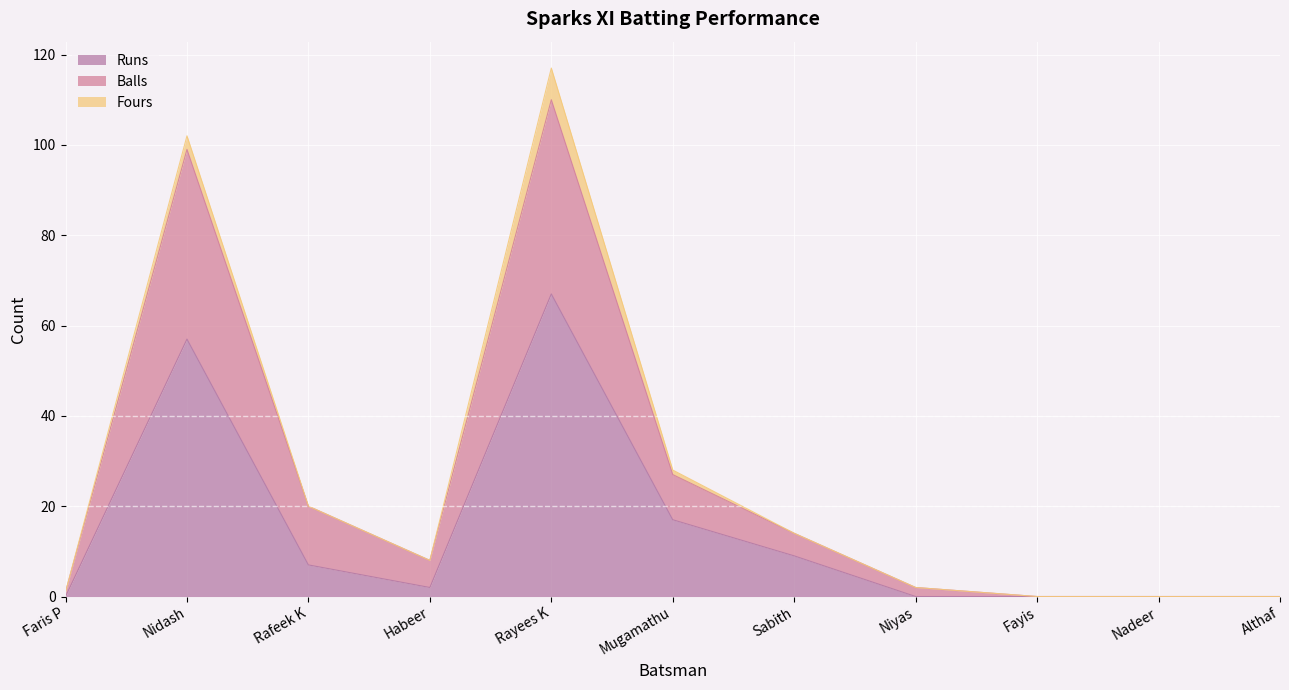

What is the difference between the highest and lowest values at Faris P?

1